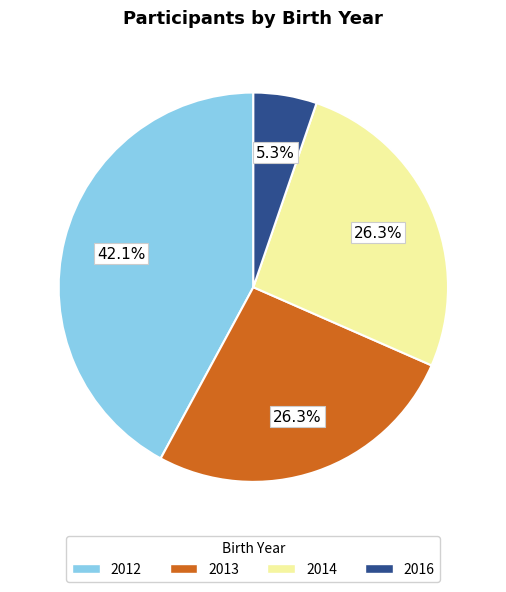

Is there any slice that represents more than half of the pie?

No